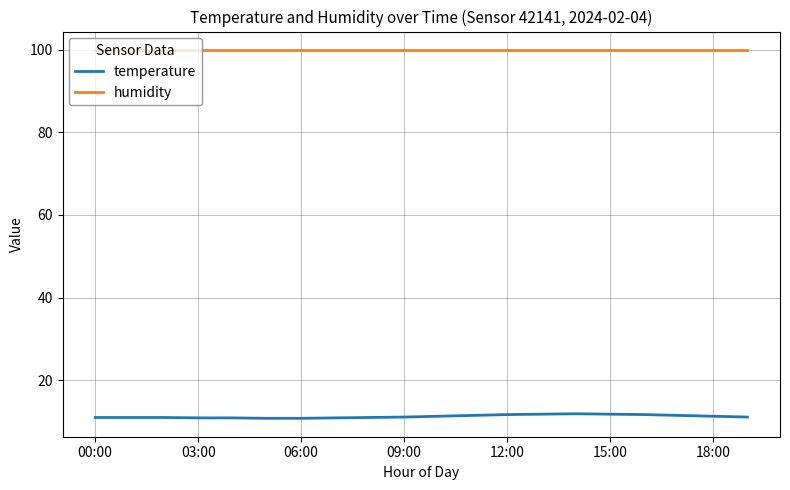

Which series has the largest total across all categories?

humidity